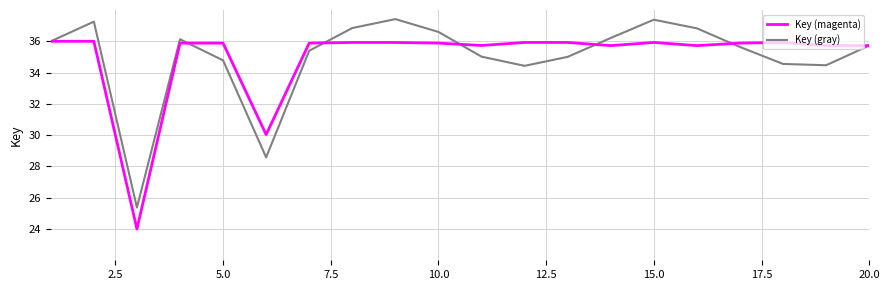

What is the lowest value of the Key (gray) series?

25.4